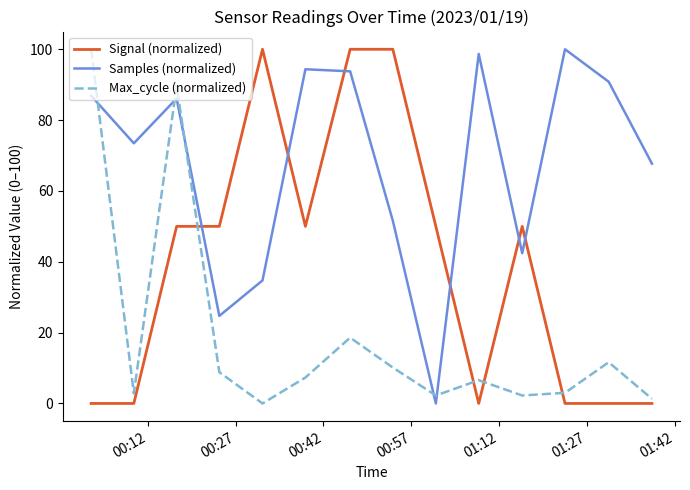

Which series has the largest total across all categories?

Samples (normalized)